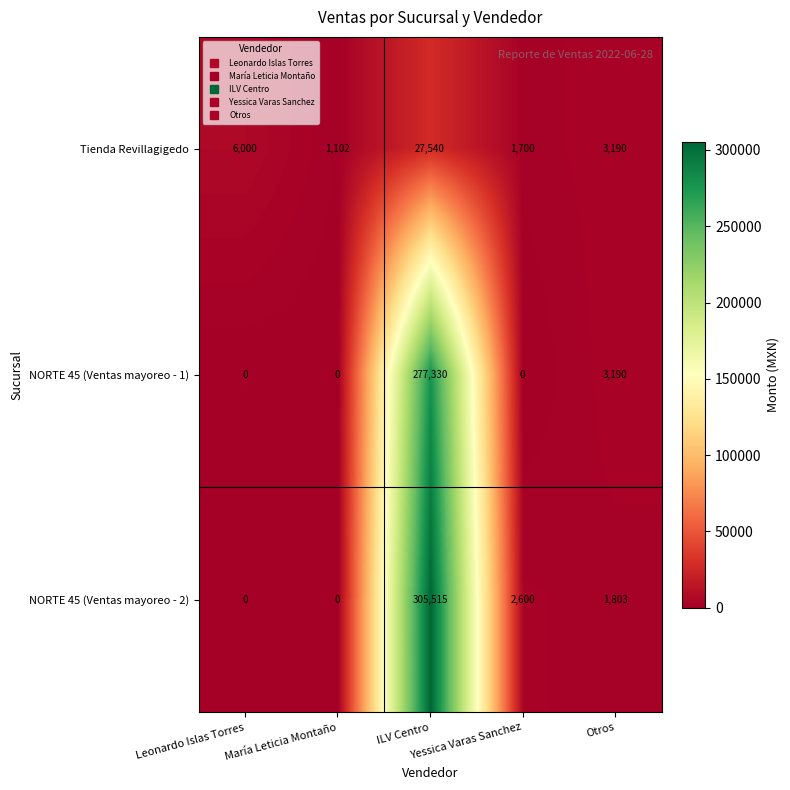

How many values in NORTE 45 (Ventas mayoreo - 2) are above zero?

3